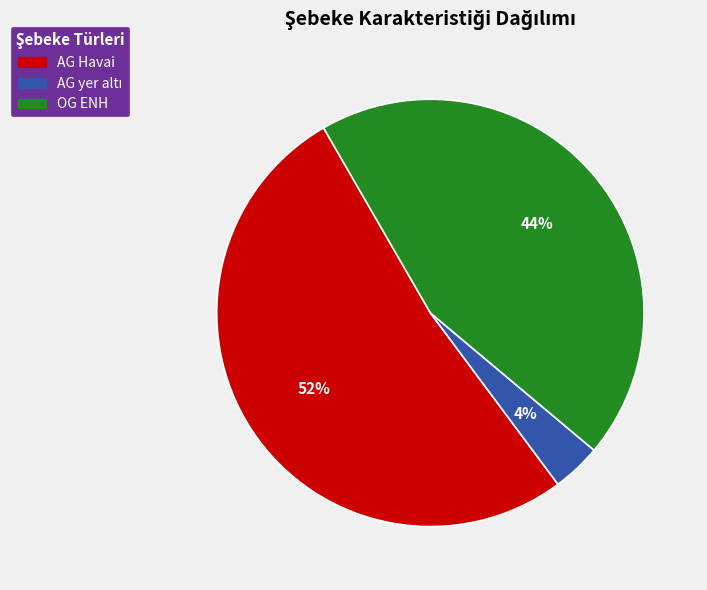

To the nearest percent, what percentage of the pie is OG ENH?

44%